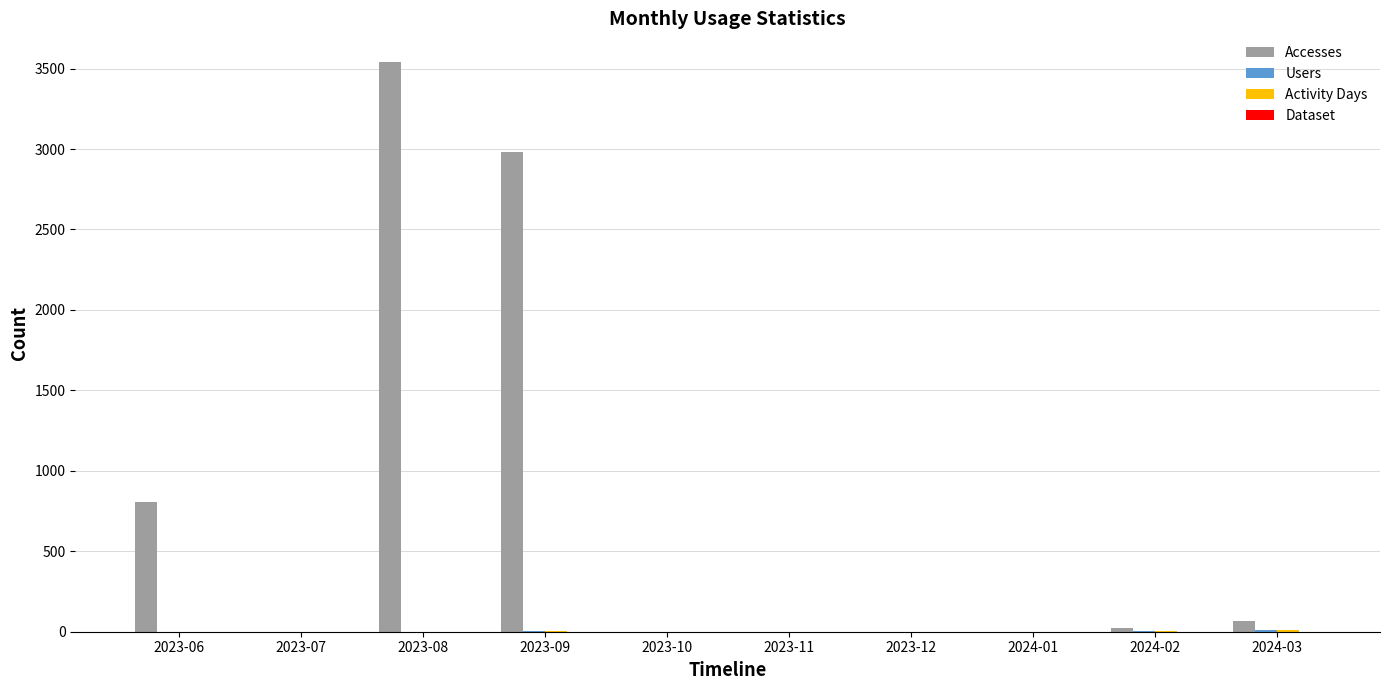

What is the sum of all Accesses values?

7421